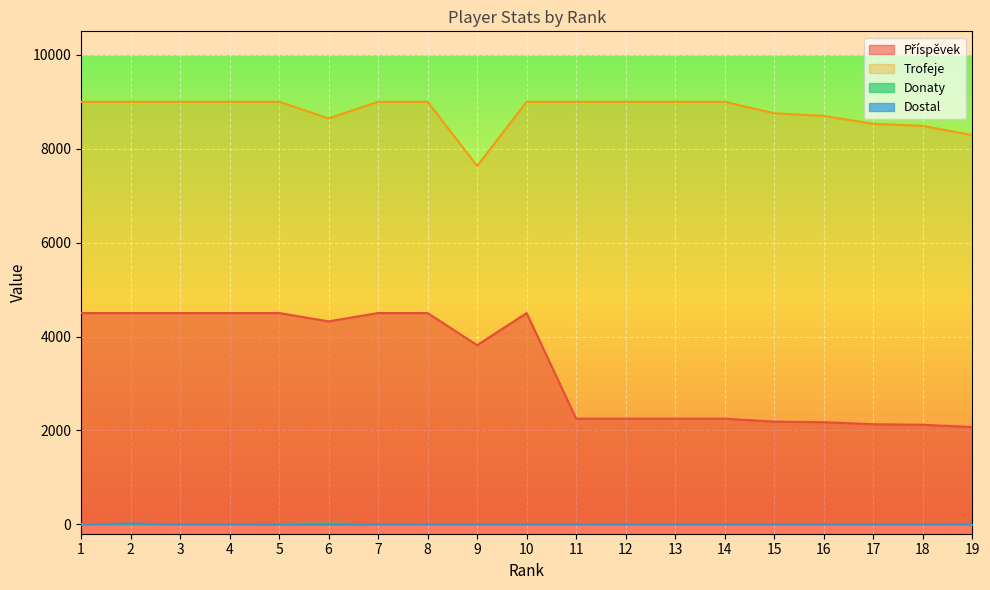

Which category has the highest value across all series?

1